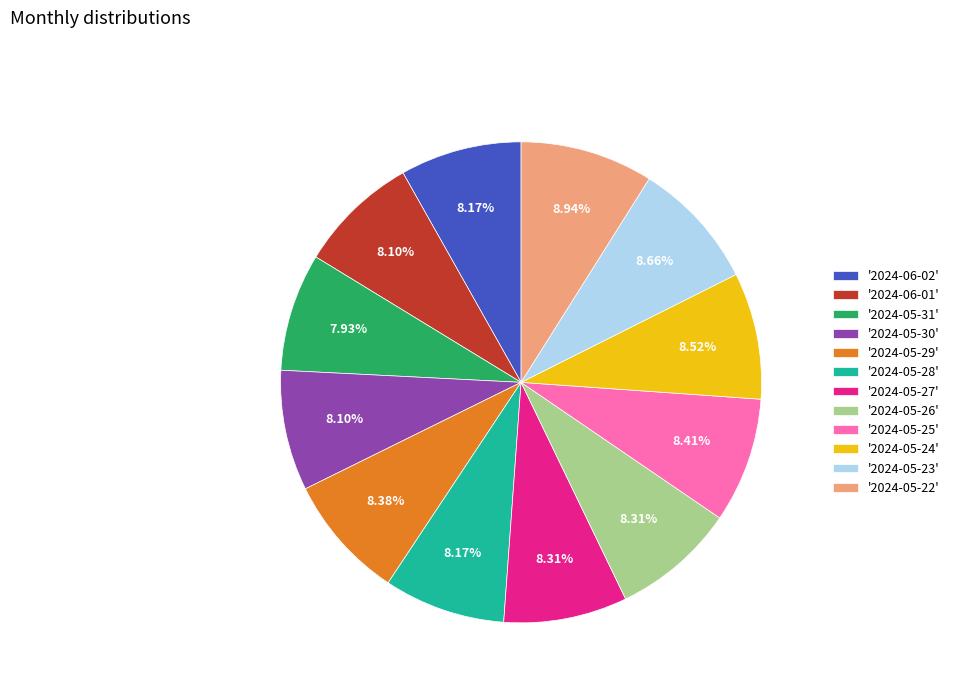

Is the sum of '2024-05-23' and '2024-05-26' greater than half?

No